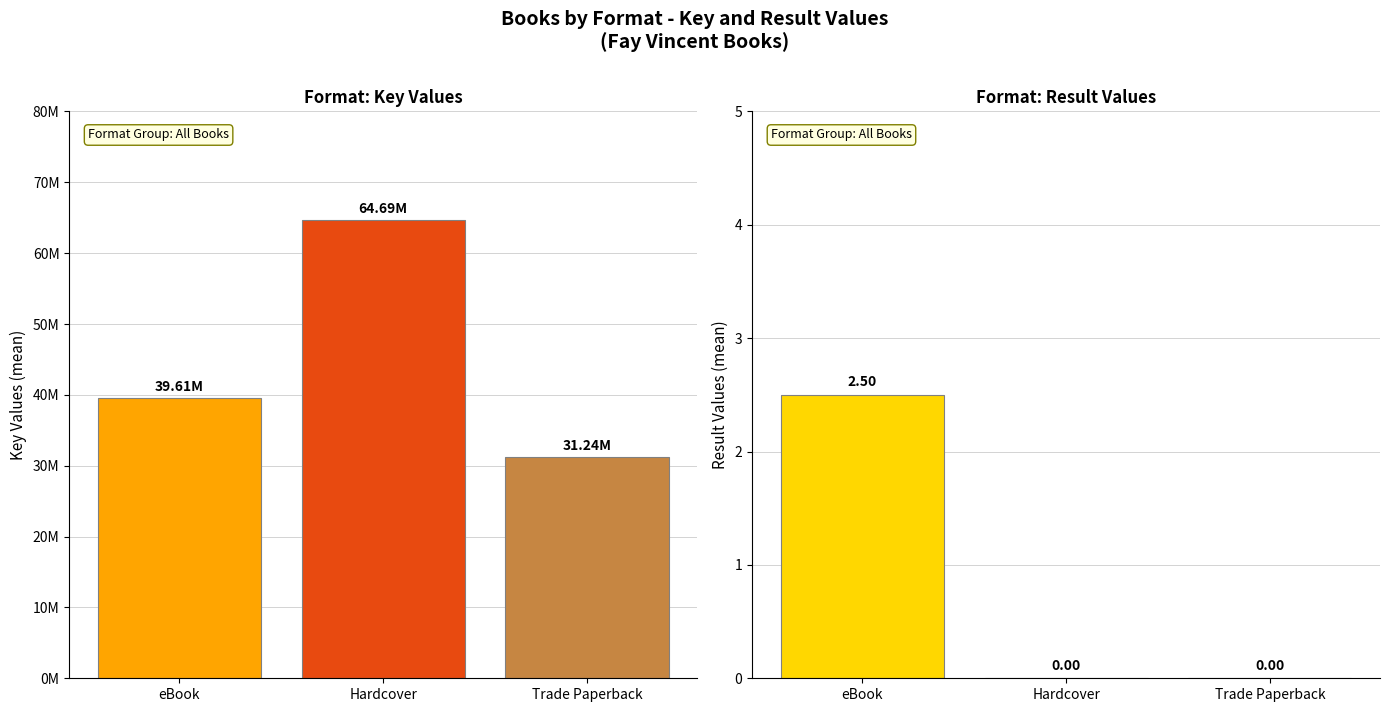

Between eBook and Trade Paperback, which series saw the biggest shift?

Key